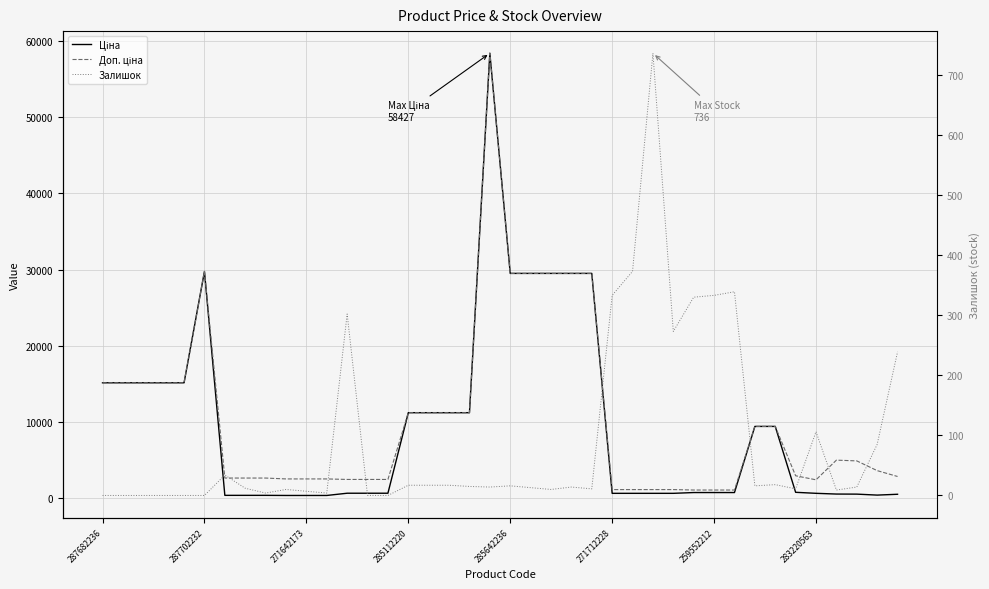

How many lines are shown in the chart?

3